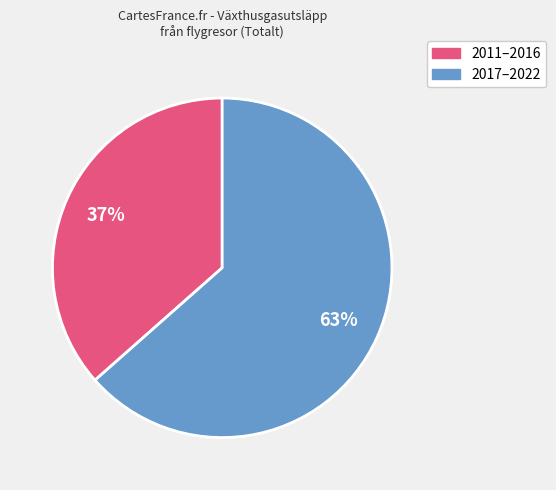

To the nearest percent, what is the average slice percentage?

50%